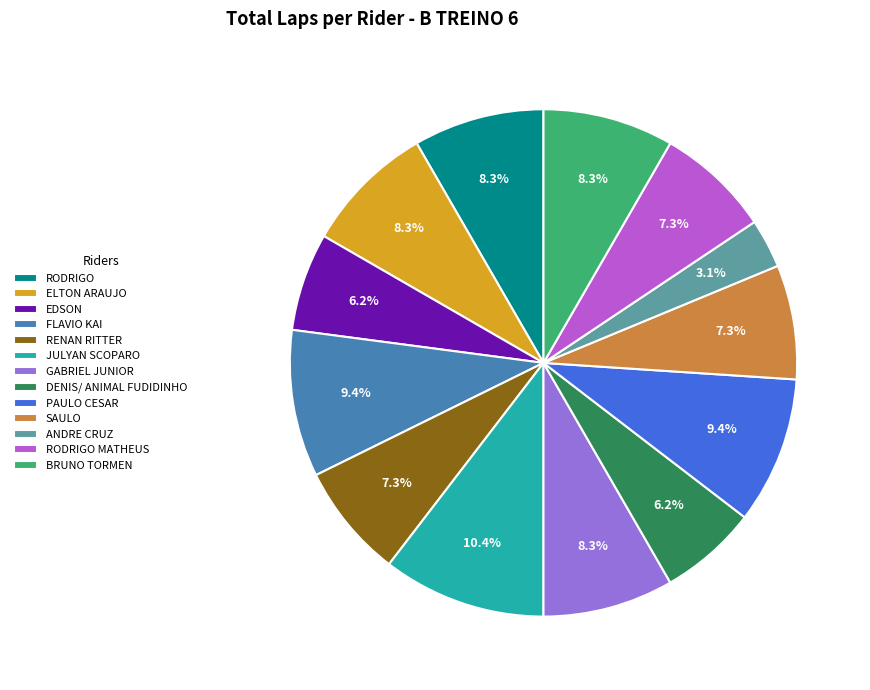

To the nearest percent, what is the combined percentage of GABRIEL JUNIOR and RODRIGO MATHEUS?

16%